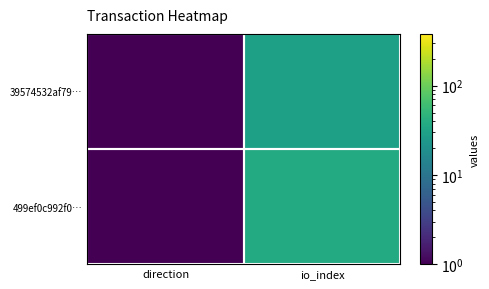

What is the minimum value shown in the chart?

1